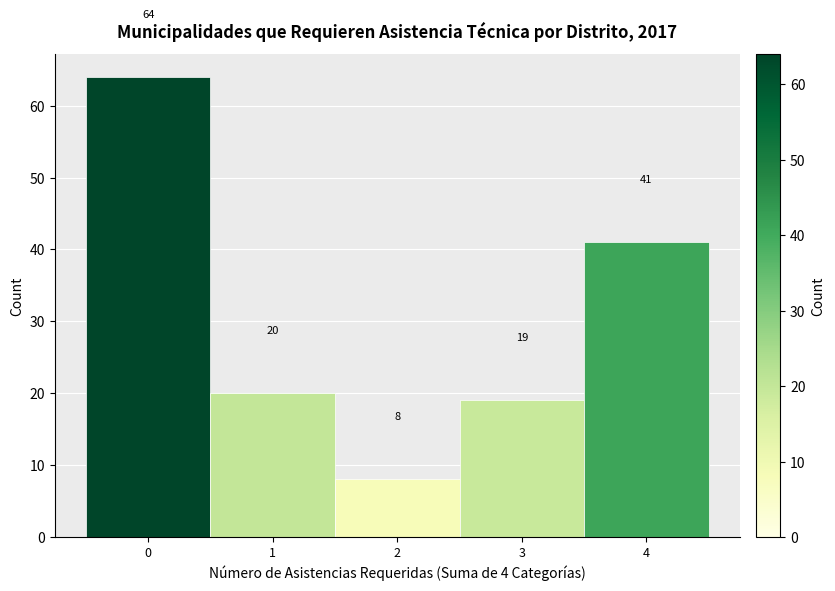

Reading left to right, transcribe this chart: for each bar, give the range it covers on the x-axis and its height.

-0.5 to 0.5: 64
0.5 to 1.5: 20
1.5 to 2.5: 8
2.5 to 3.5: 19
3.5 to 4.5: 41